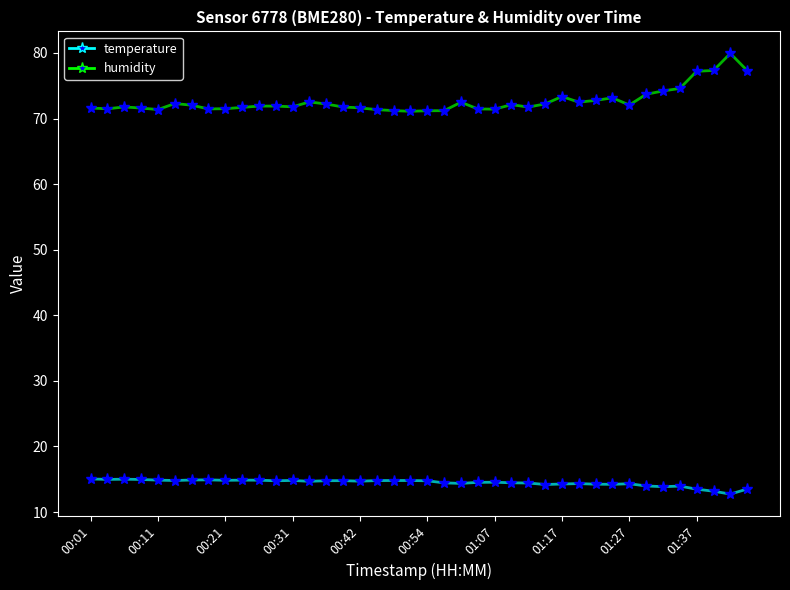

Which series has the widest spread of values?

humidity